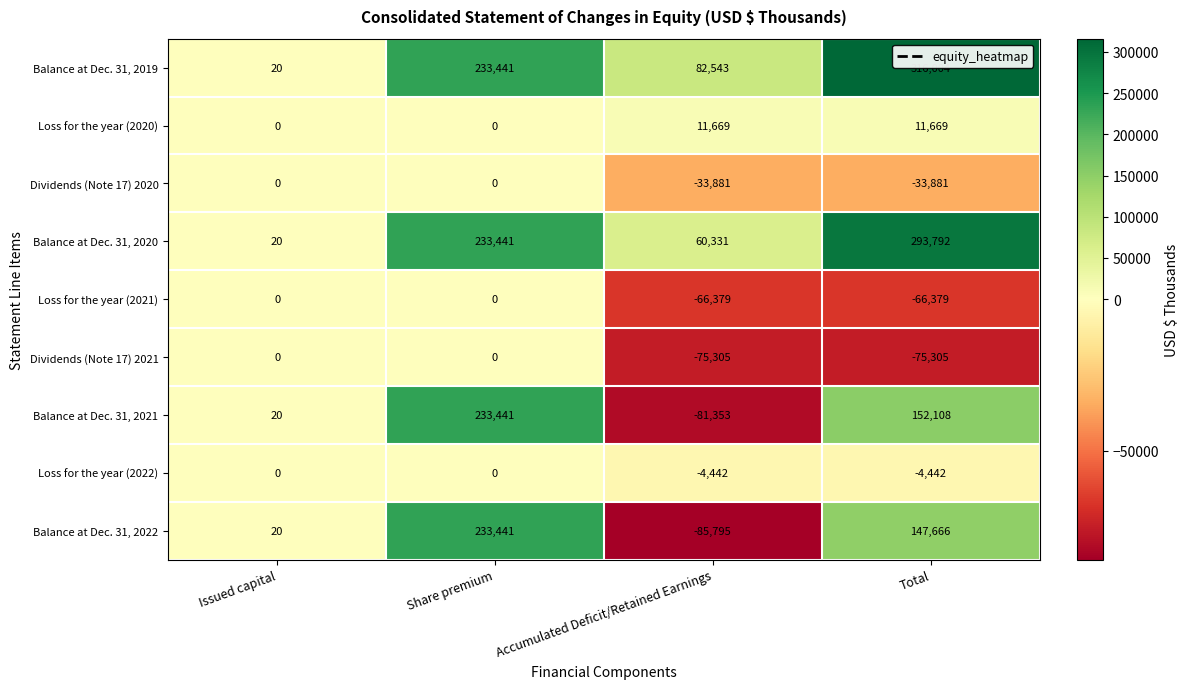

True or false: Dividends (Note 17) 2020 has a value of 0 at Share premium.

True